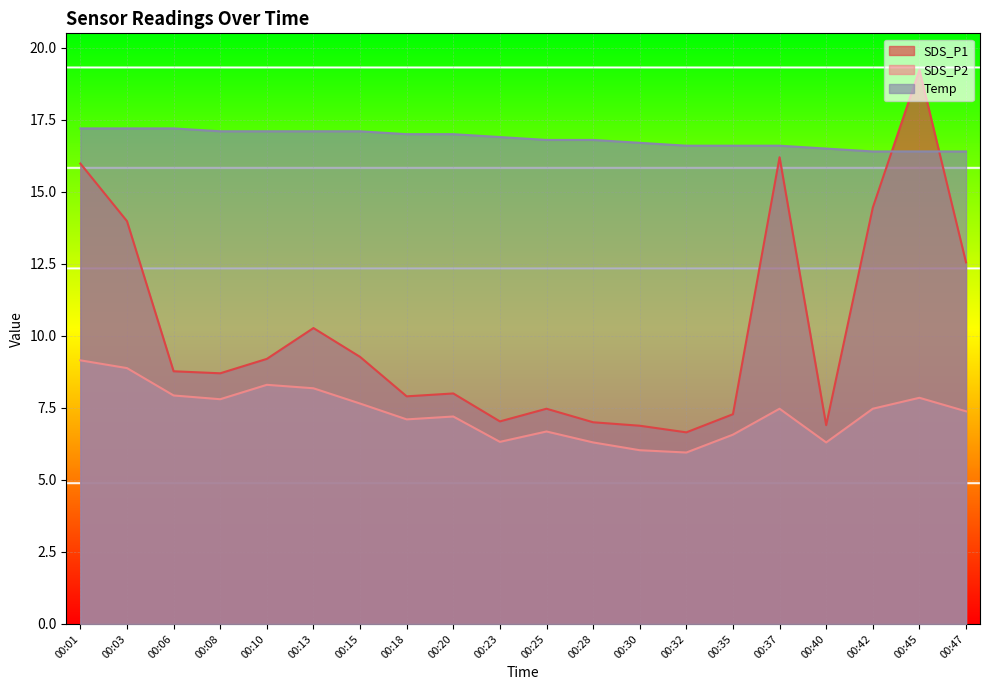

At how many categories does at least one series exceed 11?

20